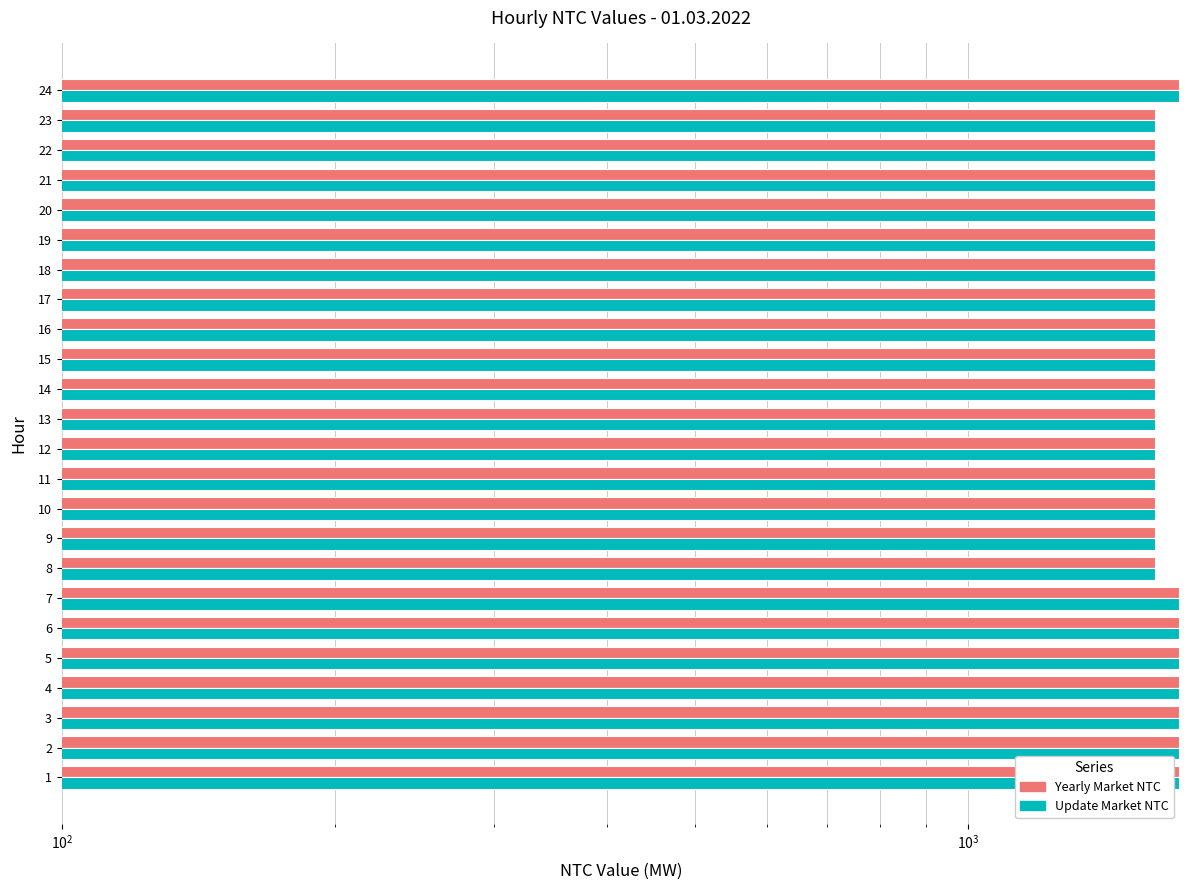

The value of Yearly Market NTC at 14 is 1038. True or false?

False